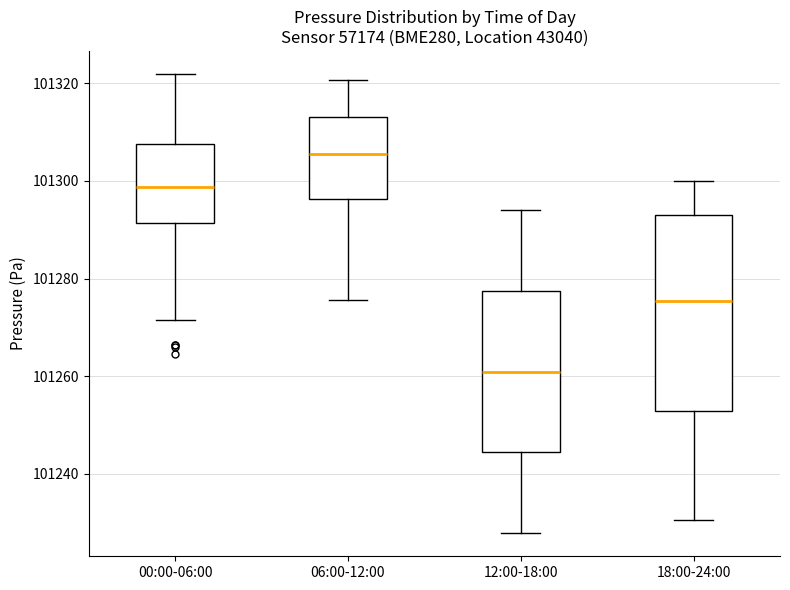

Which box is the tallest, from its lower edge to its upper edge?

18:00-24:00